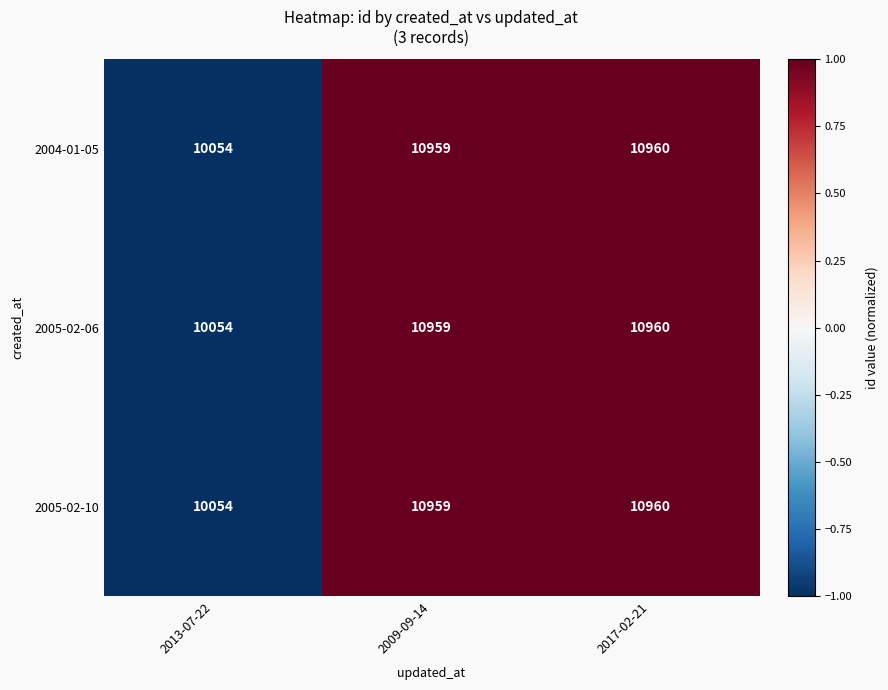

What is the sum of all 2004-01-05 values?

31973